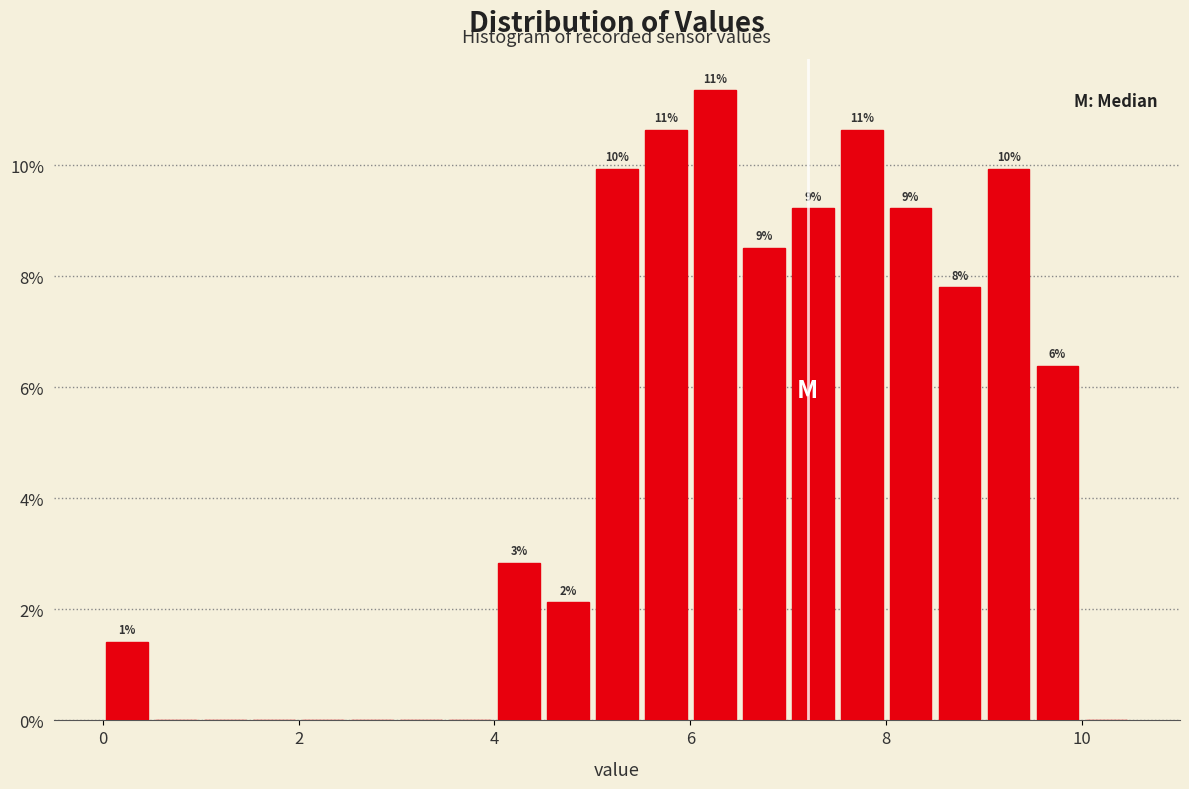

Around what value on the x-axis is the tallest bar? Give the approximate position of its centre, as read against the axis.

6.2